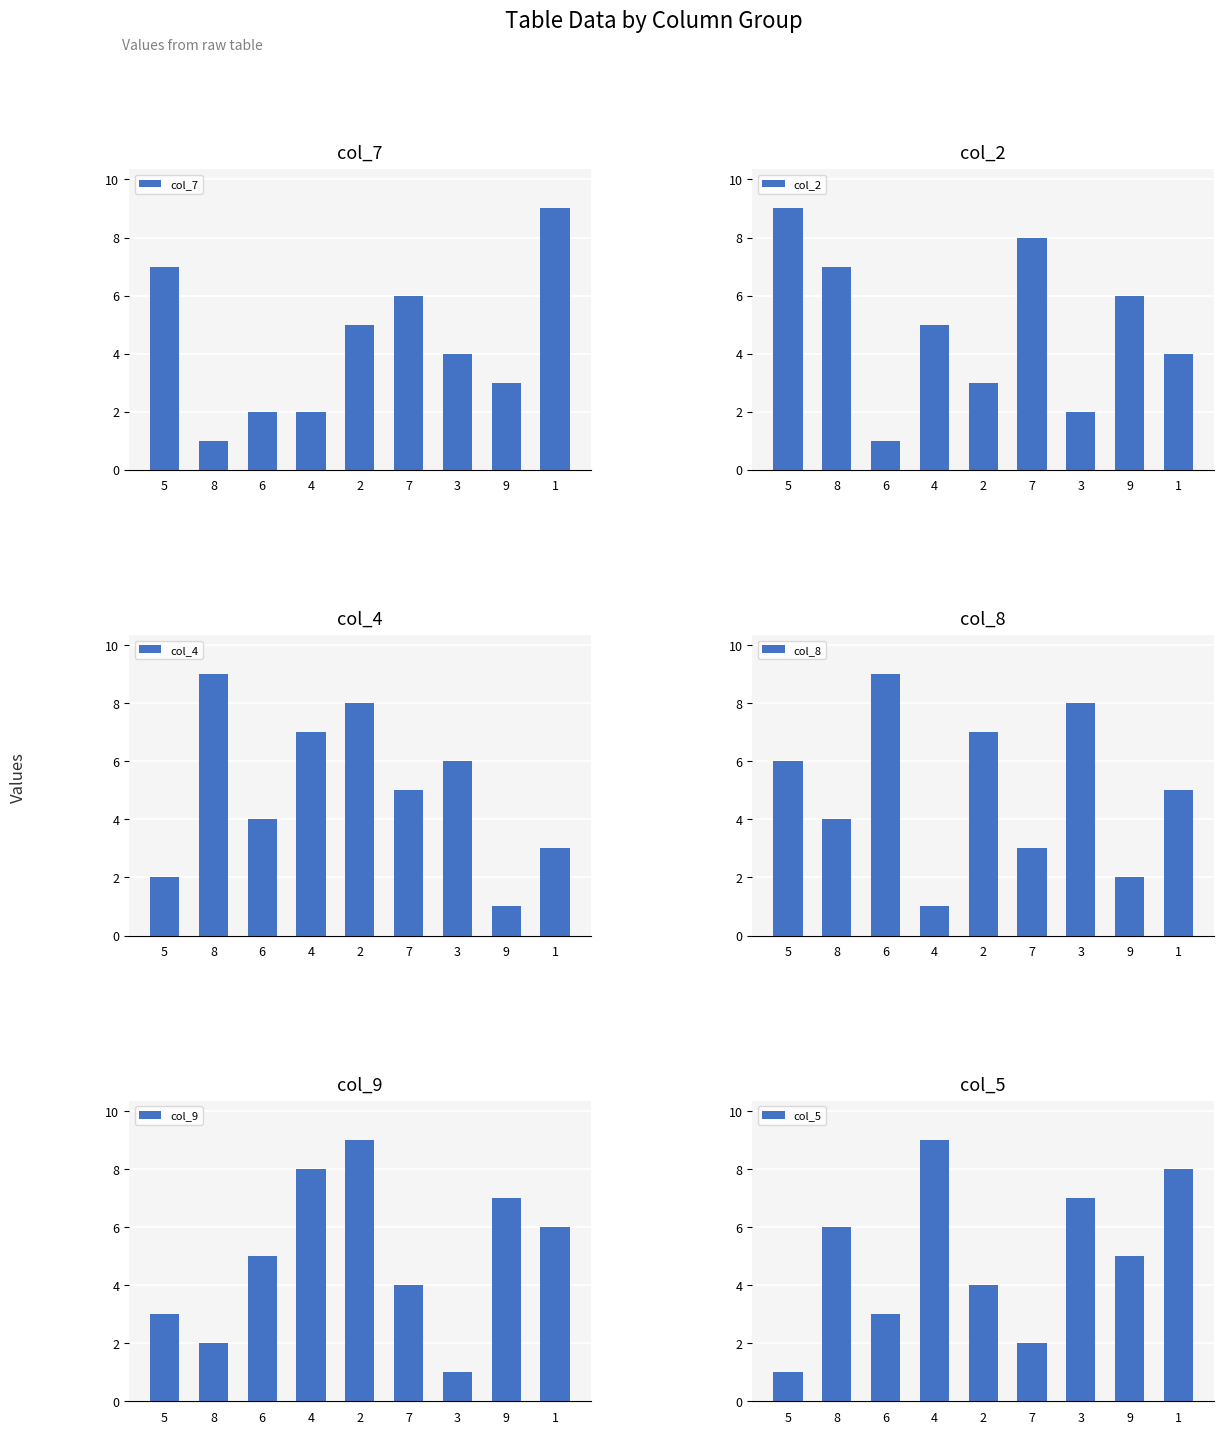

What are all the series names shown in the legend?

col_7, col_2, col_4, col_8, col_9, col_5